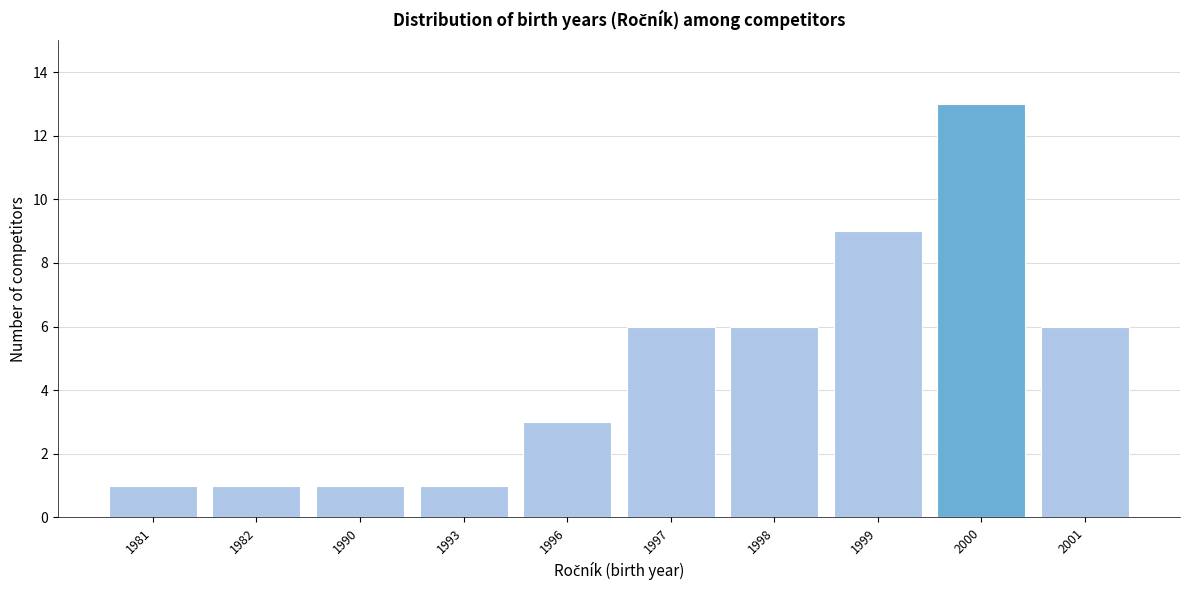

Reading left to right, what are all the values shown in this chart?

1	1	1	1	3	6	6	9	13	6